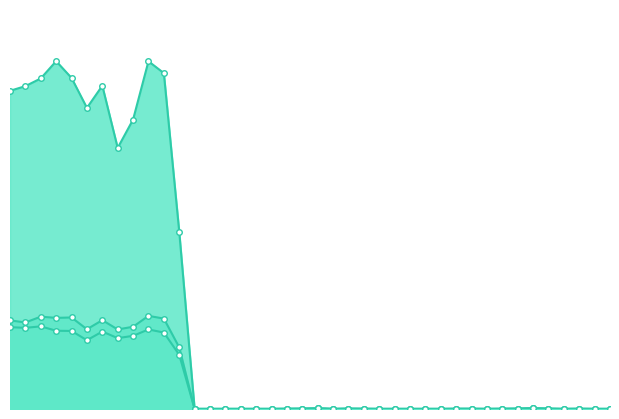

The Хиты series shows 1154 at 2023-09-05. True or false?

False